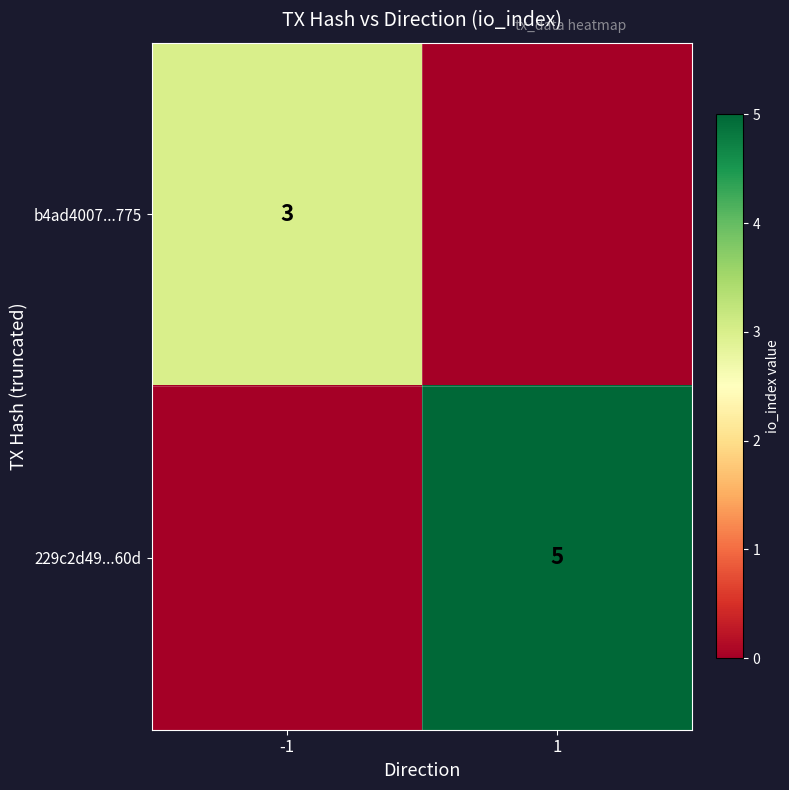

What is the total value across all series at -1?

3